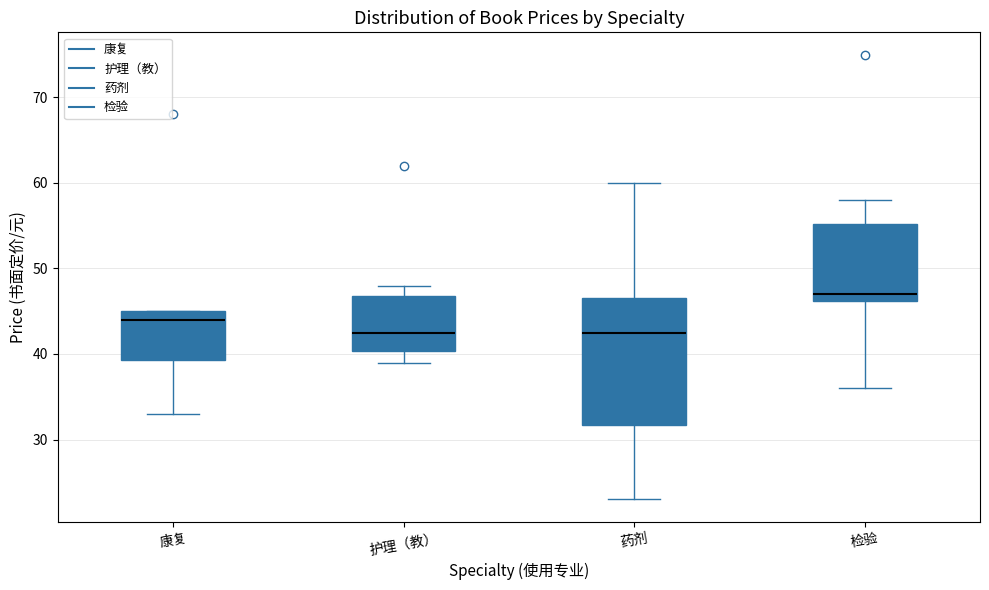

Comparing the boxes themselves (not the whiskers), which one is the tallest?

药剂